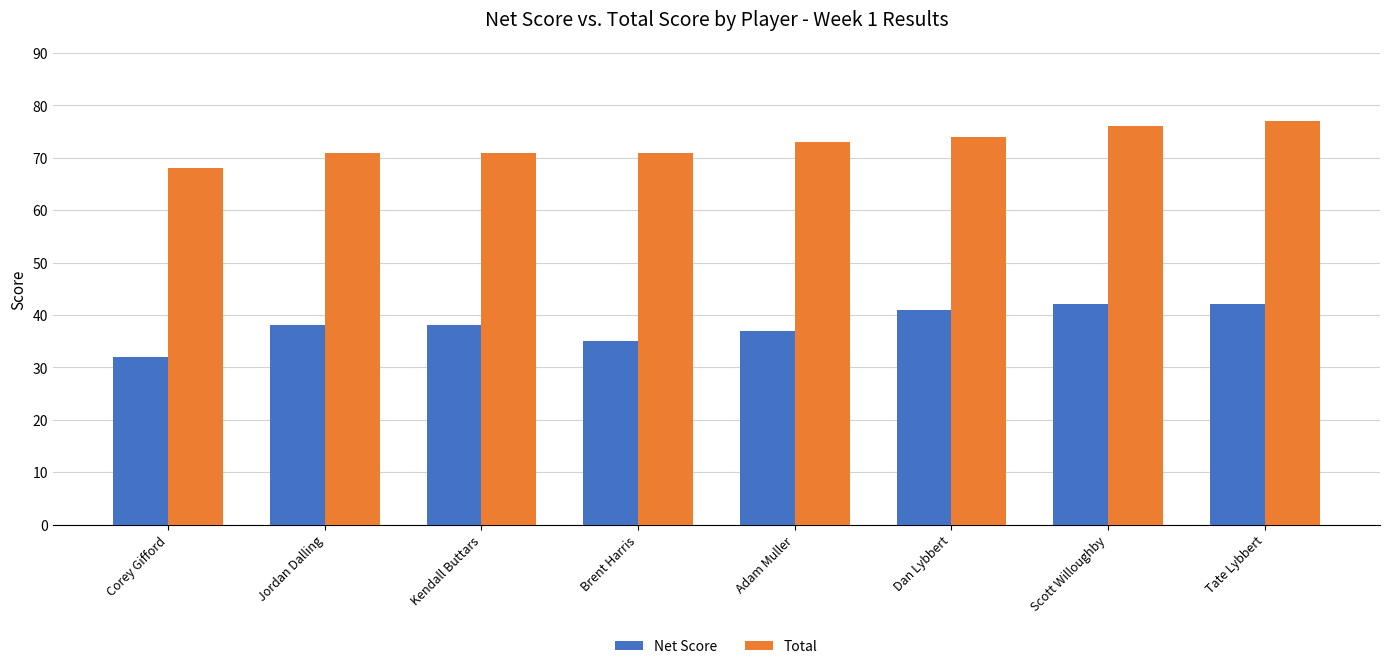

List the series in order of their peak value, lowest first.

Net Score, Total